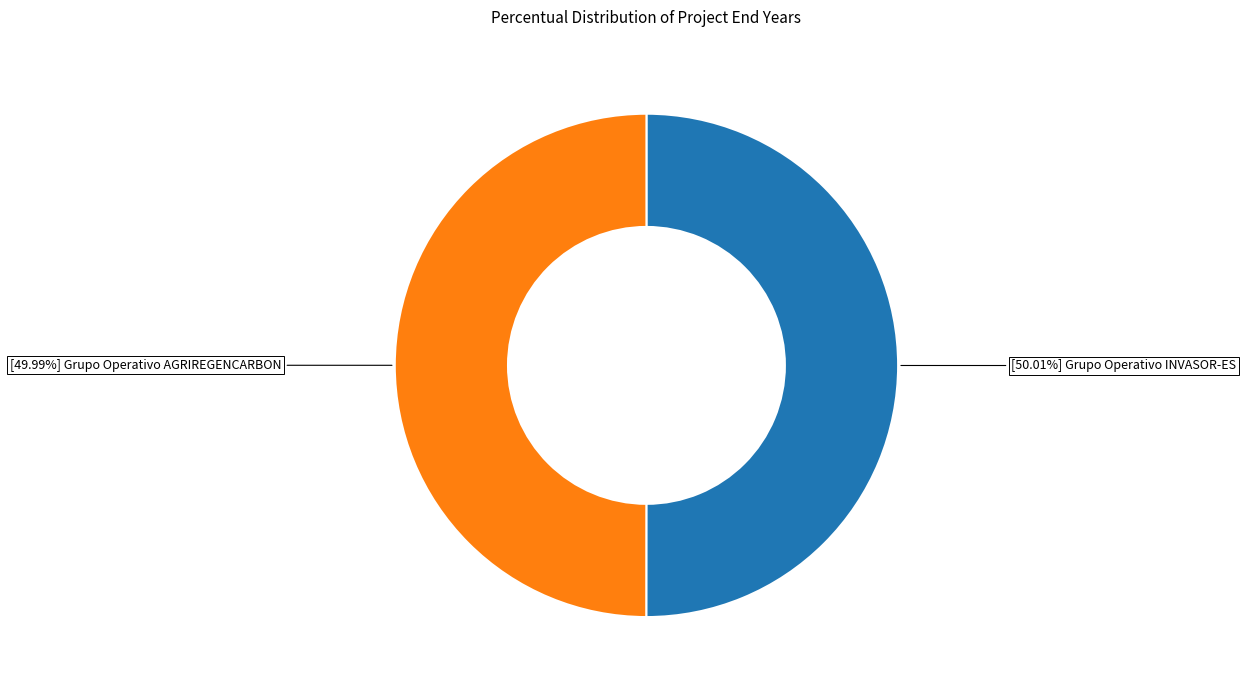

Is there a majority slice in this chart?

Yes